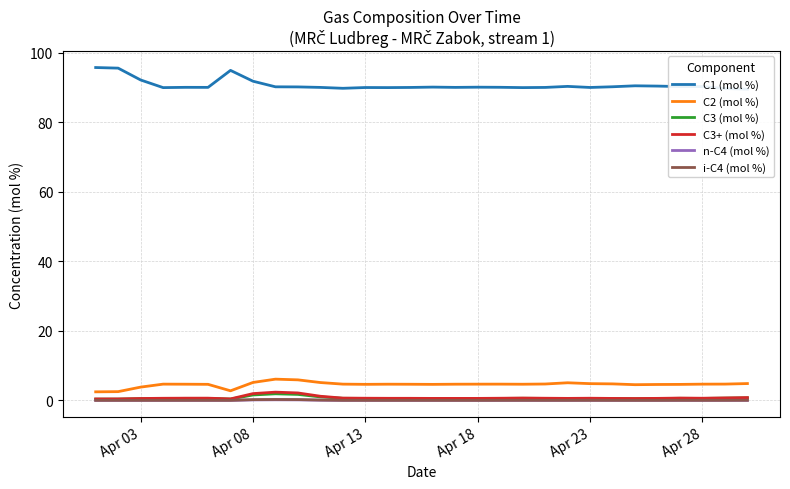

Reading left to right, what are all the values shown in this chart?

C1 (mol %): 95.7	95.5	92.1	89.9	90.0	90.0	94.9	91.8	90.2	90.1	90.0	89.7	90.0	89.9	90.0	90.1	90.0	90.1	90.0	89.9	90.0	90.3	90.0	90.2	90.5	90.4	90.2	90.2	89.7	89.5
C2 (mol %): 2.5	2.5	3.8	4.7	4.7	4.6	2.8	5.2	6.1	5.9	5.1	4.7	4.6	4.7	4.7	4.6	4.7	4.7	4.7	4.7	4.7	5.1	4.8	4.8	4.5	4.6	4.6	4.7	4.7	4.9
C3 (mol %): 0.4	0.4	0.5	0.6	0.6	0.6	0.4	1.6	1.9	1.7	1.0	0.6	0.6	0.6	0.6	0.5	0.5	0.5	0.6	0.6	0.6	0.5	0.6	0.5	0.5	0.5	0.6	0.6	0.7	0.7
C3+ (mol %): 0.4	0.4	0.6	0.6	0.7	0.7	0.4	2.0	2.4	2.2	1.2	0.7	0.6	0.6	0.6	0.6	0.6	0.6	0.6	0.7	0.6	0.6	0.6	0.6	0.6	0.6	0.7	0.6	0.7	0.8
n-C4 (mol %): 0.0	0.0	0.0	0.0	0.0	0.0	0.0	0.2	0.2	0.2	0.1	0.0	0.0	0.0	0.0	0.0	0.0	0.0	0.0	0.0	0.0	0.0	0.0	0.0	0.0	0.0	0.0	0.0	0.0	0.0
i-C4 (mol %): 0.0	0.0	0.0	0.0	0.0	0.0	0.0	0.2	0.3	0.3	0.1	0.0	0.0	0.0	0.0	0.0	0.0	0.0	0.0	0.0	0.0	0.0	0.0	0.0	0.0	0.0	0.0	0.0	0.0	0.1